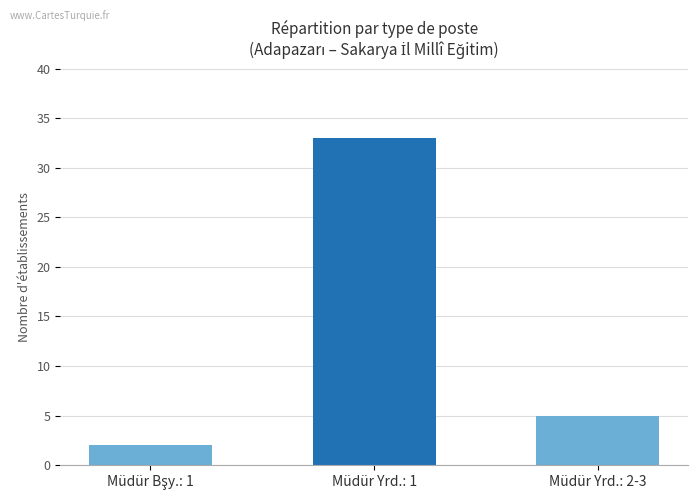

How many values are below 5?

1